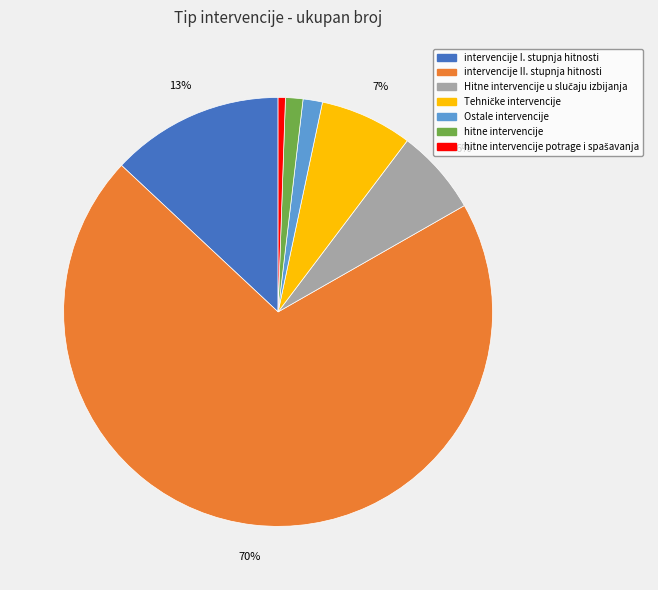

Is there any slice that represents more than half of the pie?

Yes